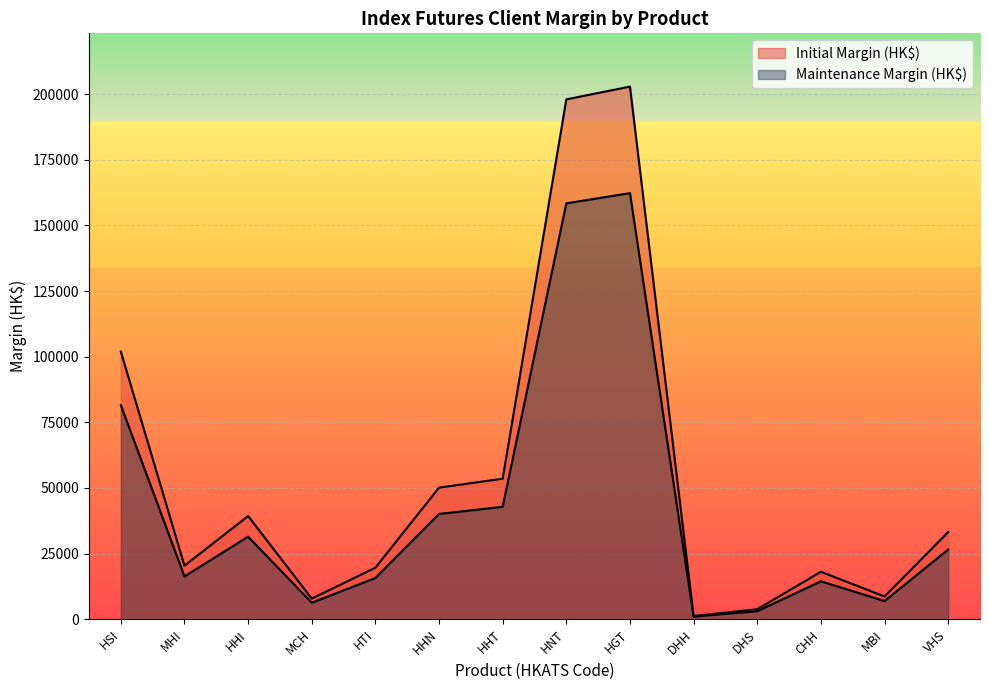

Between HHI and DHH, which series saw the biggest shift?

Initial Margin (HK$)